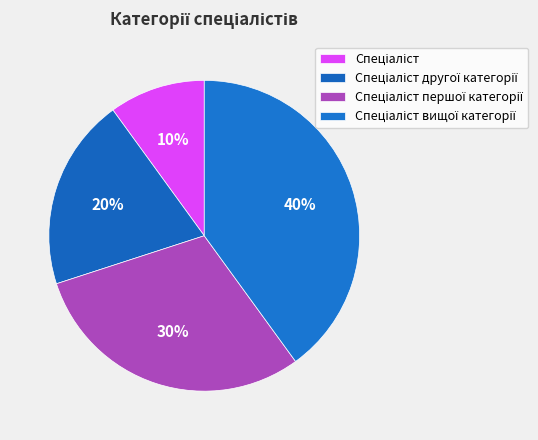

To the nearest percent, what is the difference between the largest and smallest slice percentages?

30%